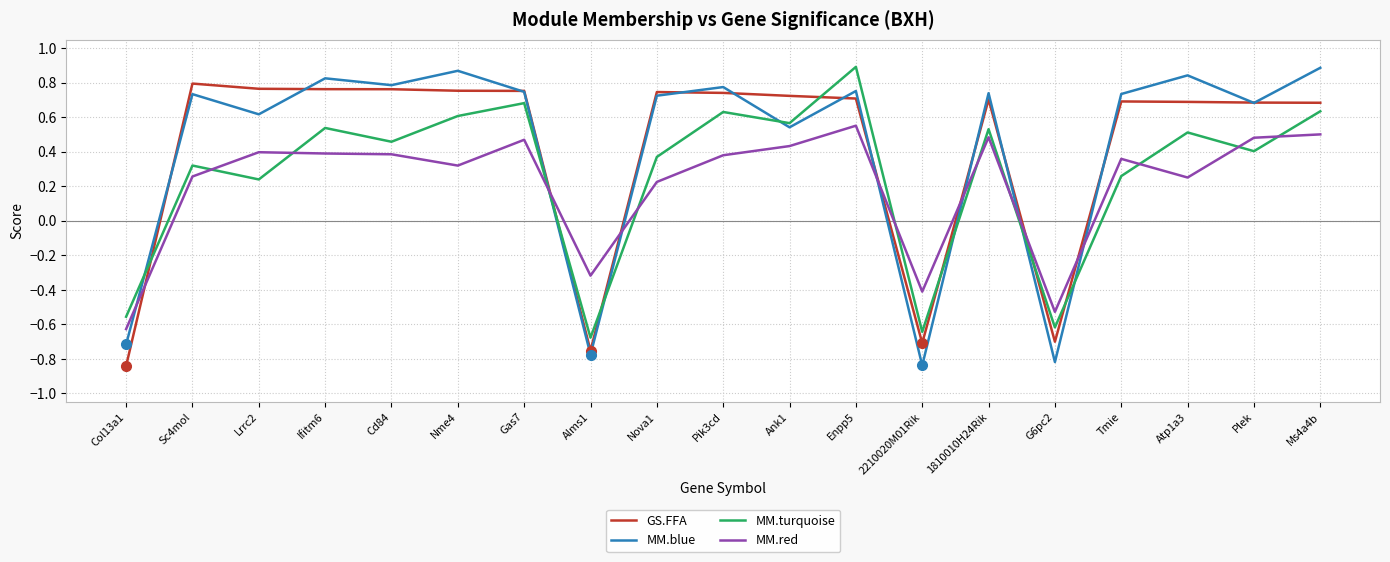

In MM.red, how many points are lower than both neighbors (excluding endpoints)?

5